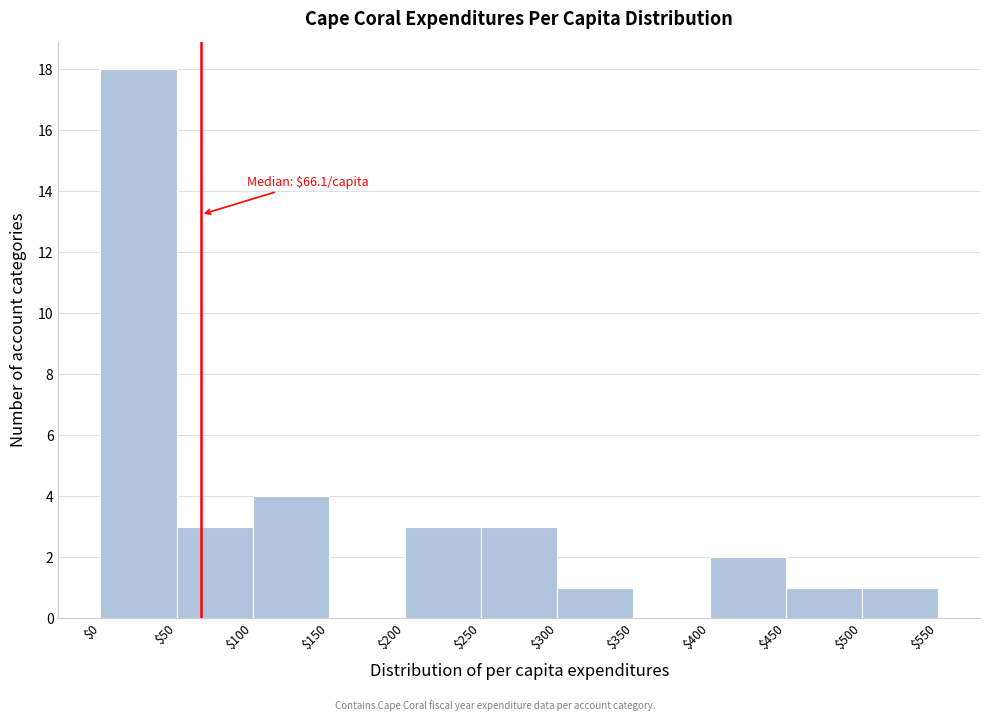

Over which range of the x-axis is the bar tallest?

$0 to $50